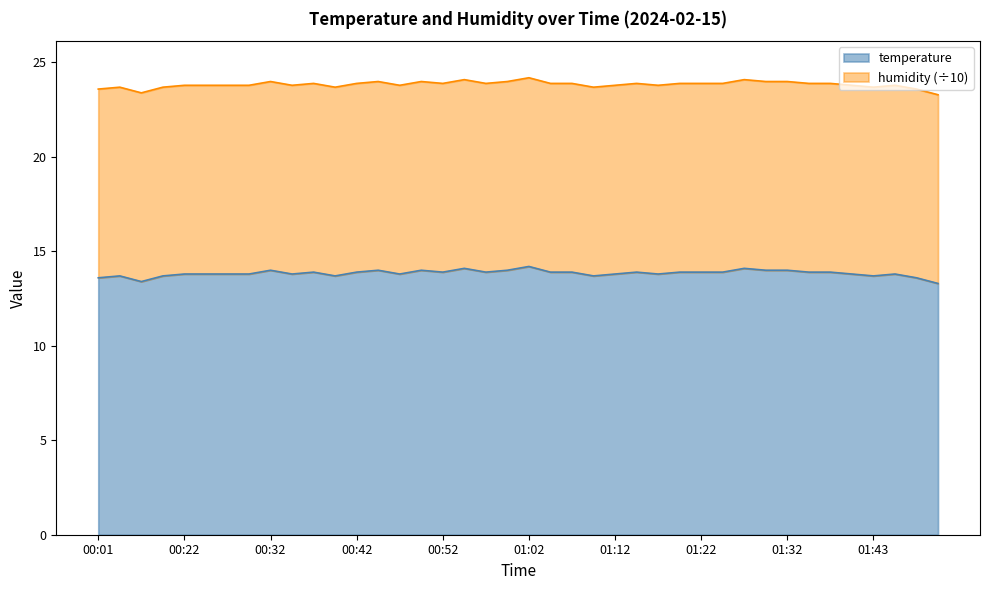

What is the minimum value for temperature?

13.3